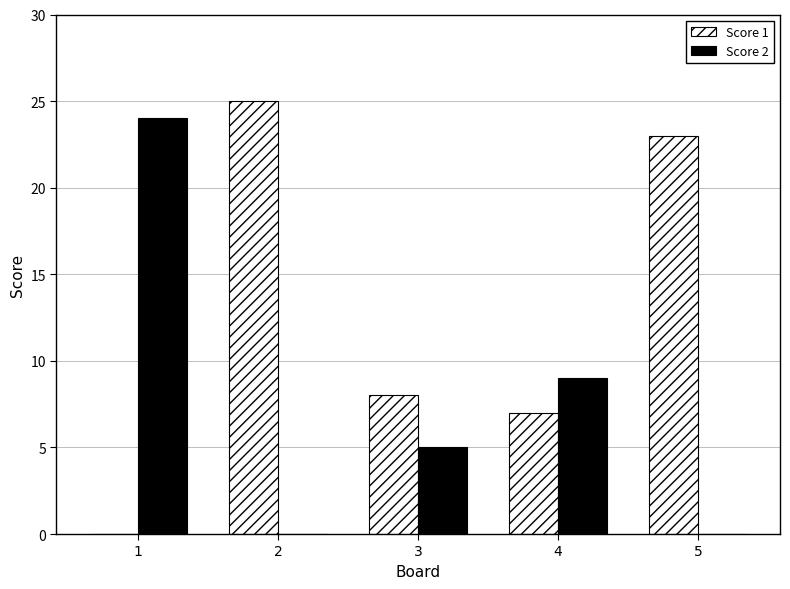

Reading left to right, what are all the values shown in this chart?

Score 1: 1=0	2=25	3=8	4=7	5=23
Score 2: 1=24	2=0	3=5	4=9	5=0